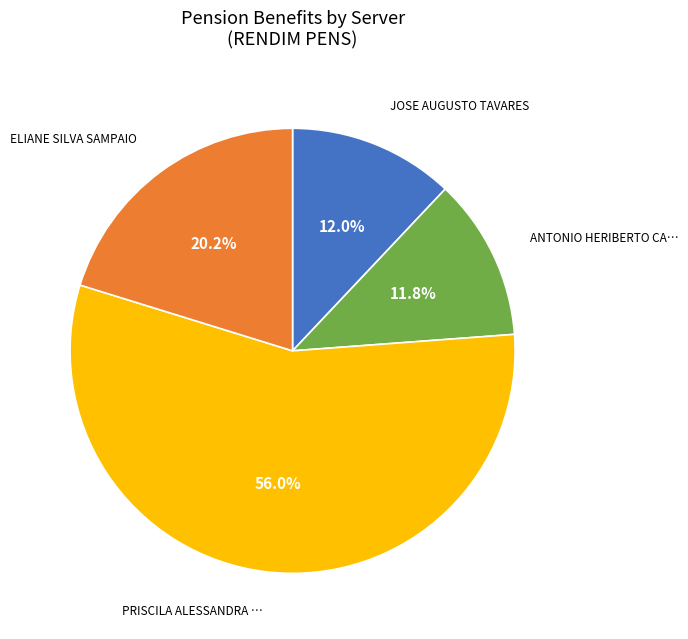

Does any single category account for the majority?

Yes